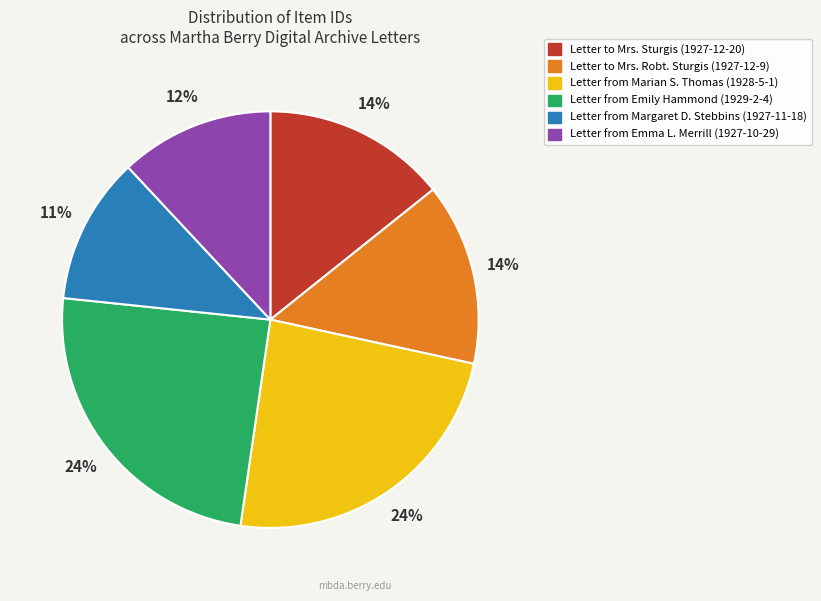

Which slice is the smallest?

Letter from Margaret D. Stebbins (1927-11-18)